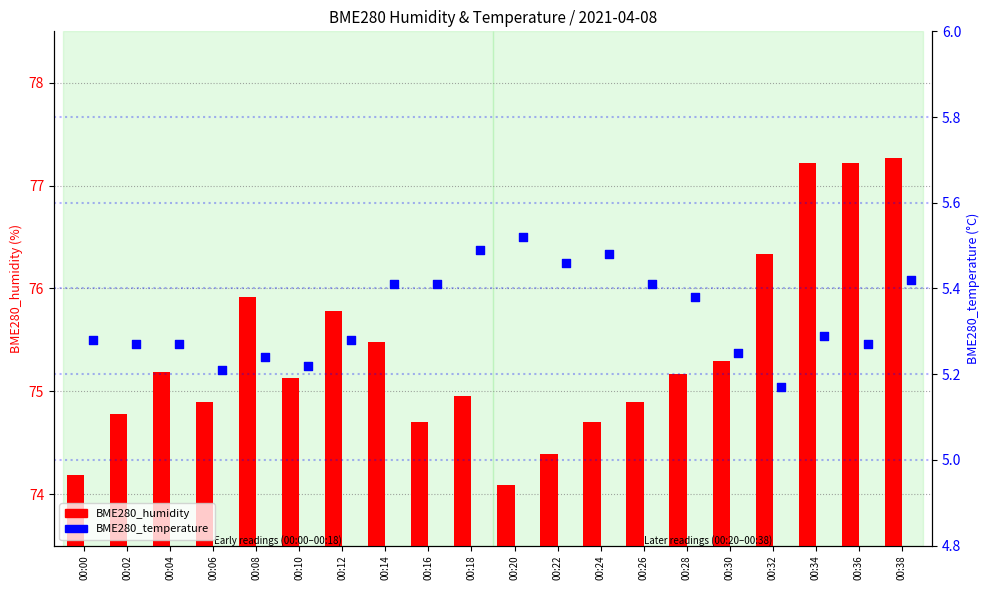

What is the total value across all series at 00:10?

80.3